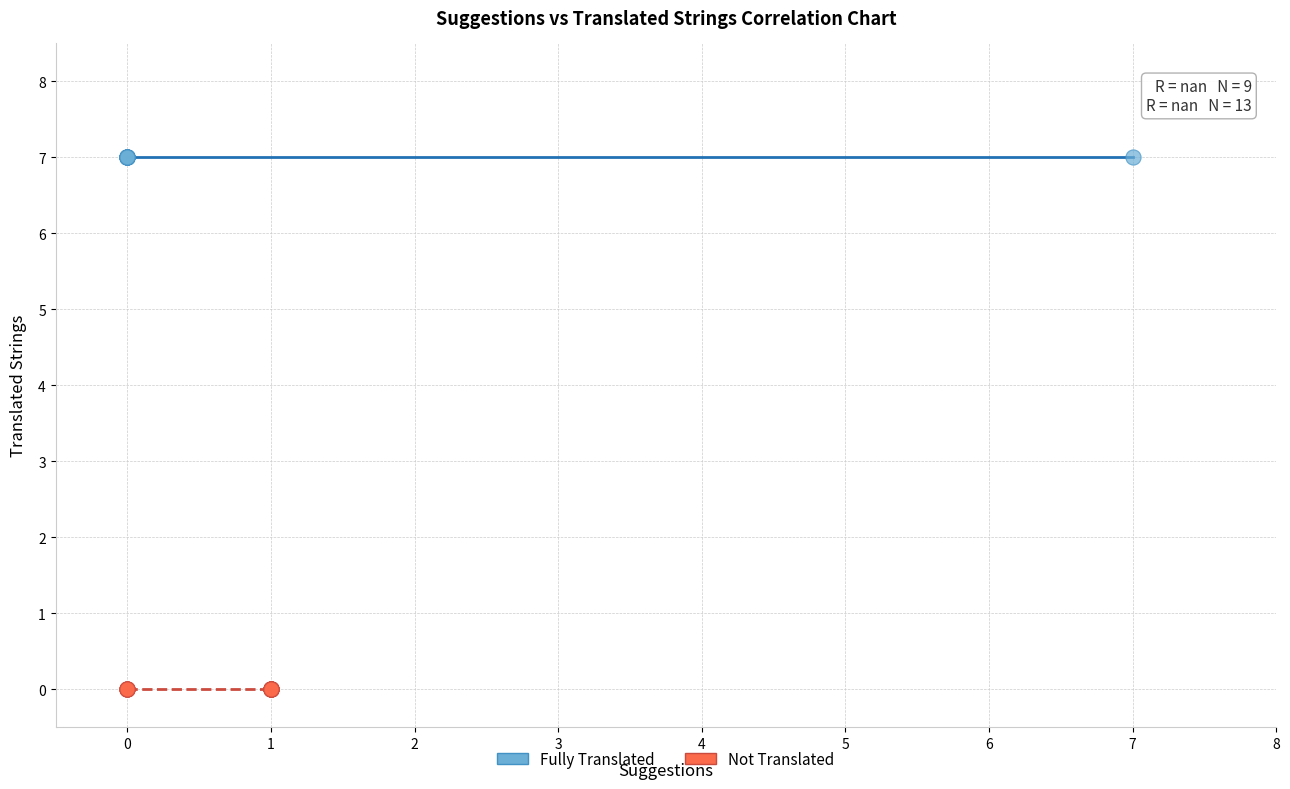

Which series contains the highest Y value?

Fully Translated